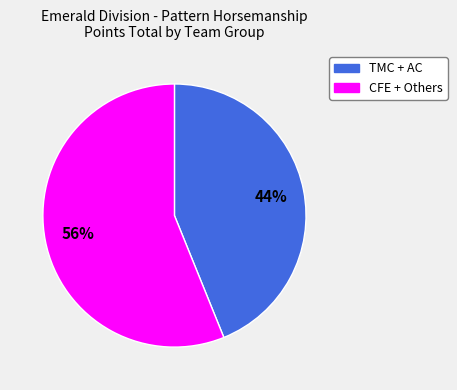

How many segments does this pie chart have?

2